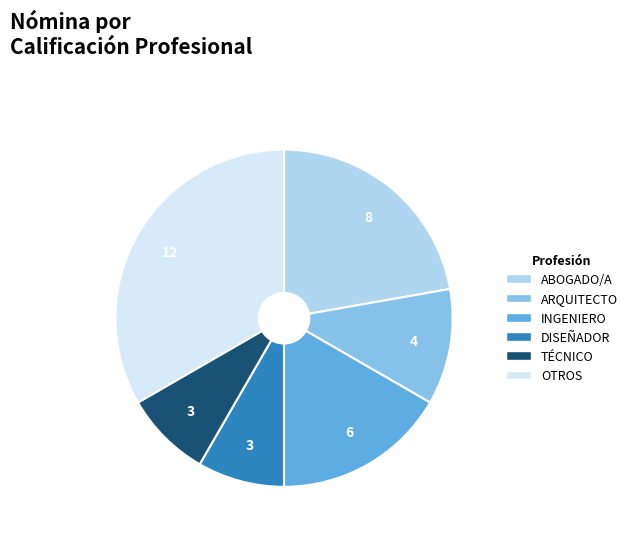

Does DISEÑADOR account for over 50% of the chart?

No